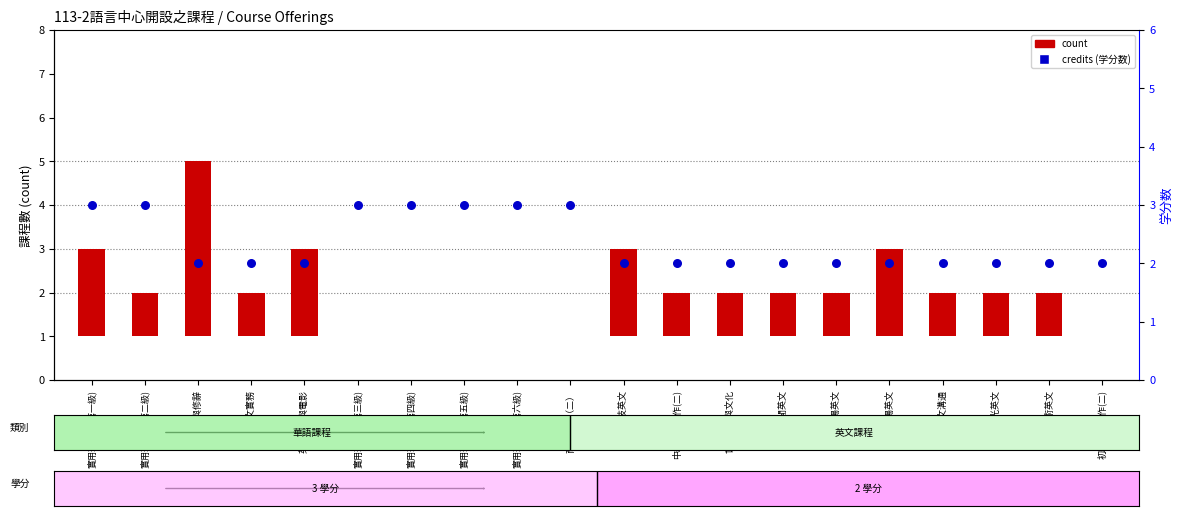

Is the value of credits (学分数) at 初級英文寫作(二) greater than the value of count at 中級英文寫作(二)?

Yes